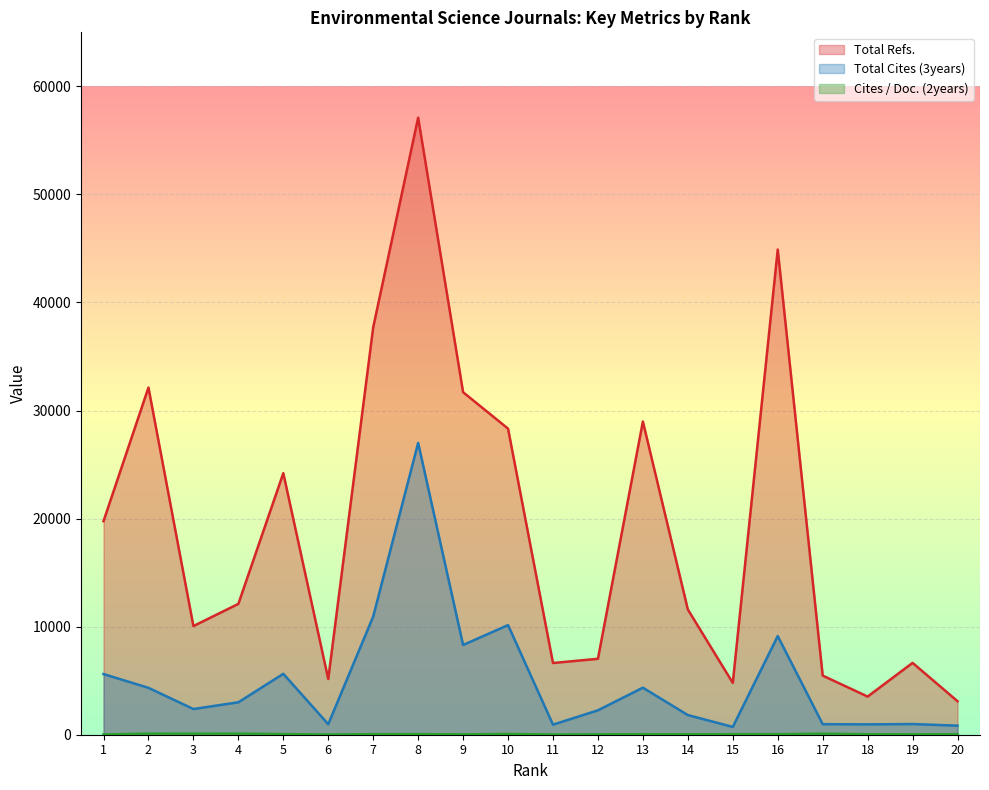

Which series has the widest spread of values?

Total Refs.